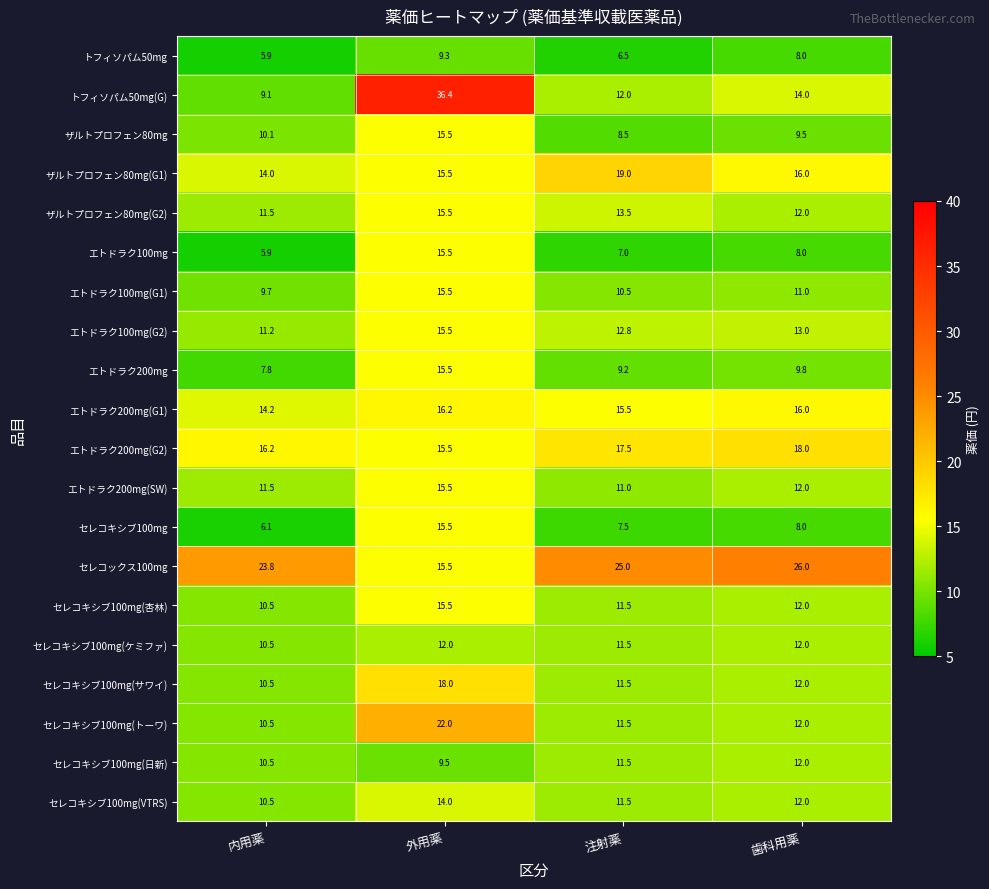

True or false: ザルトプロフェン80mg(G1) has a value of 15.5 at 外用薬.

True